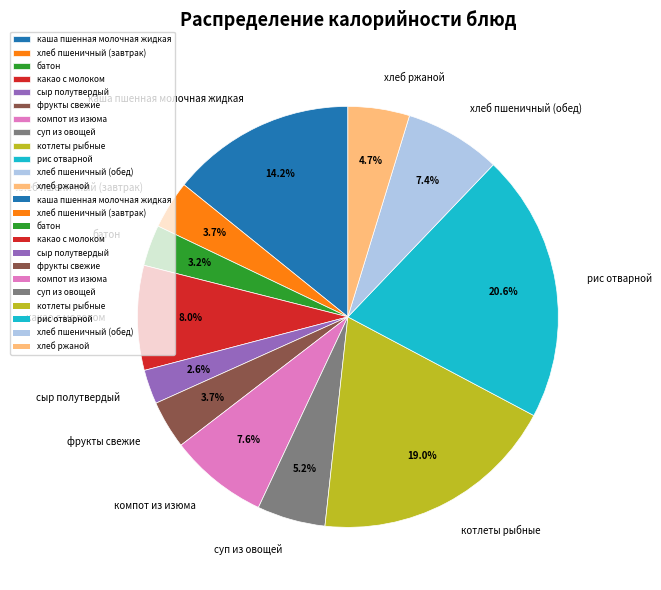

Between суп из овощей and рис отварной, which is larger?

рис отварной